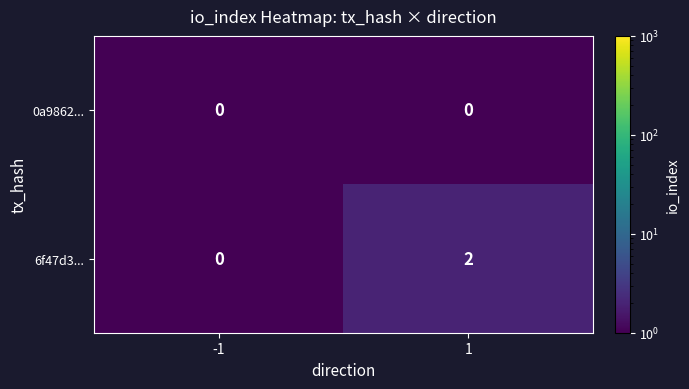

List the series in order of their peak value, highest first.

6f47d3..., 0a9862...